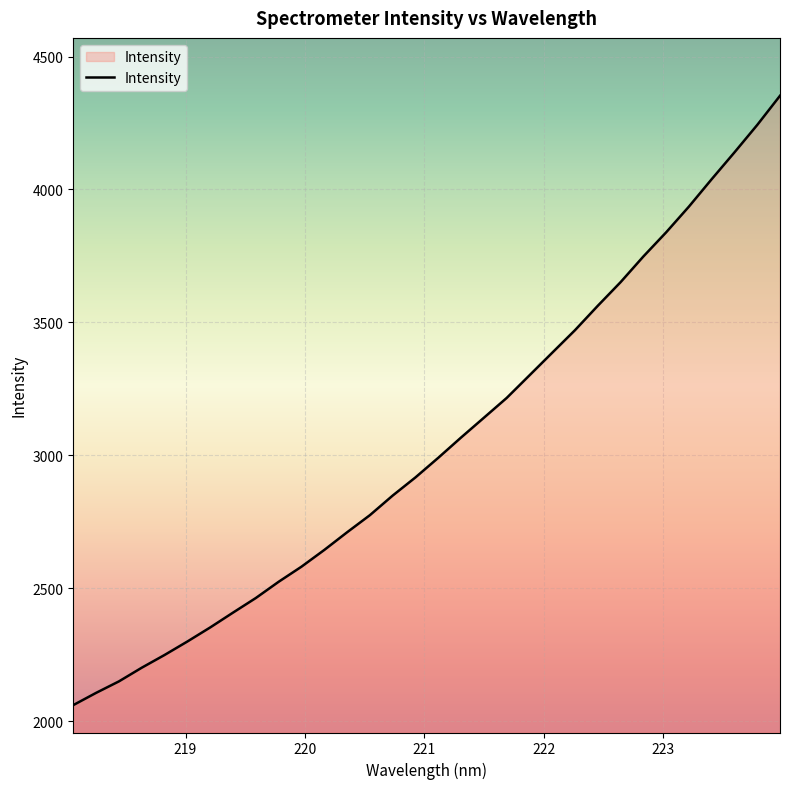

What is the smallest value displayed?

2060.9